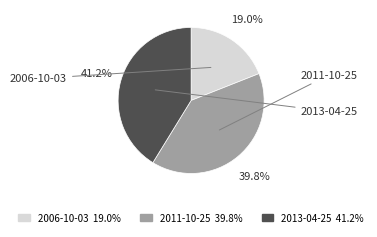

Is it true that 2006-10-03 is 31% of the pie?

False